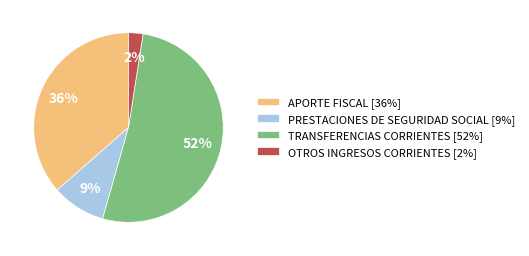

Combined, do OTROS INGRESOS CORRIENTES [2%] and PRESTACIONES DE SEGURIDAD SOCIAL [9%] account for over 50%?

No